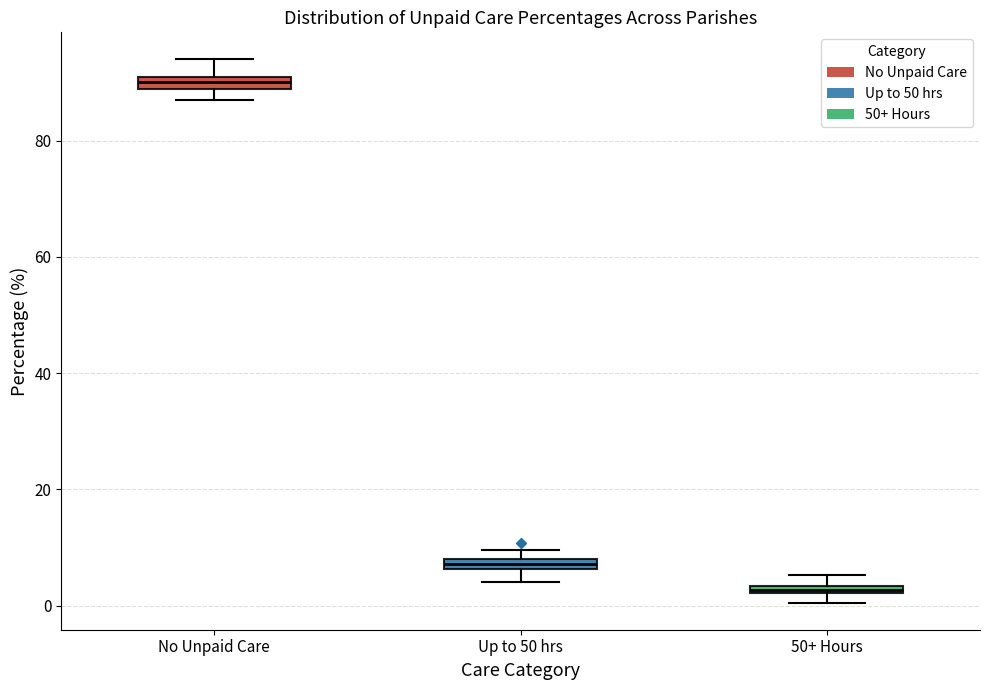

Which box's median line is the lowest?

50+ Hours